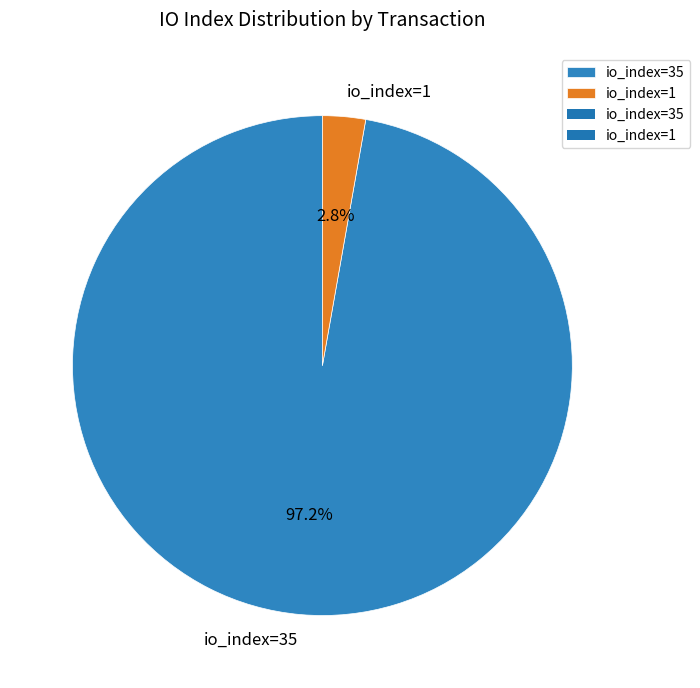

What is the smallest slice in the pie chart?

io_index=1